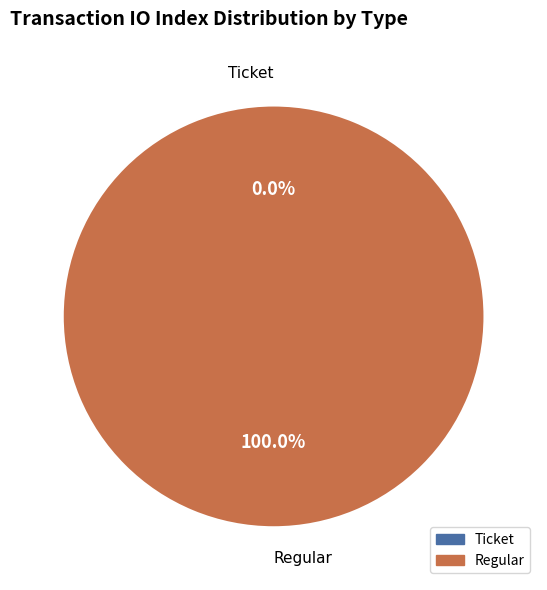

To the nearest percent, what is the average slice percentage?

50%